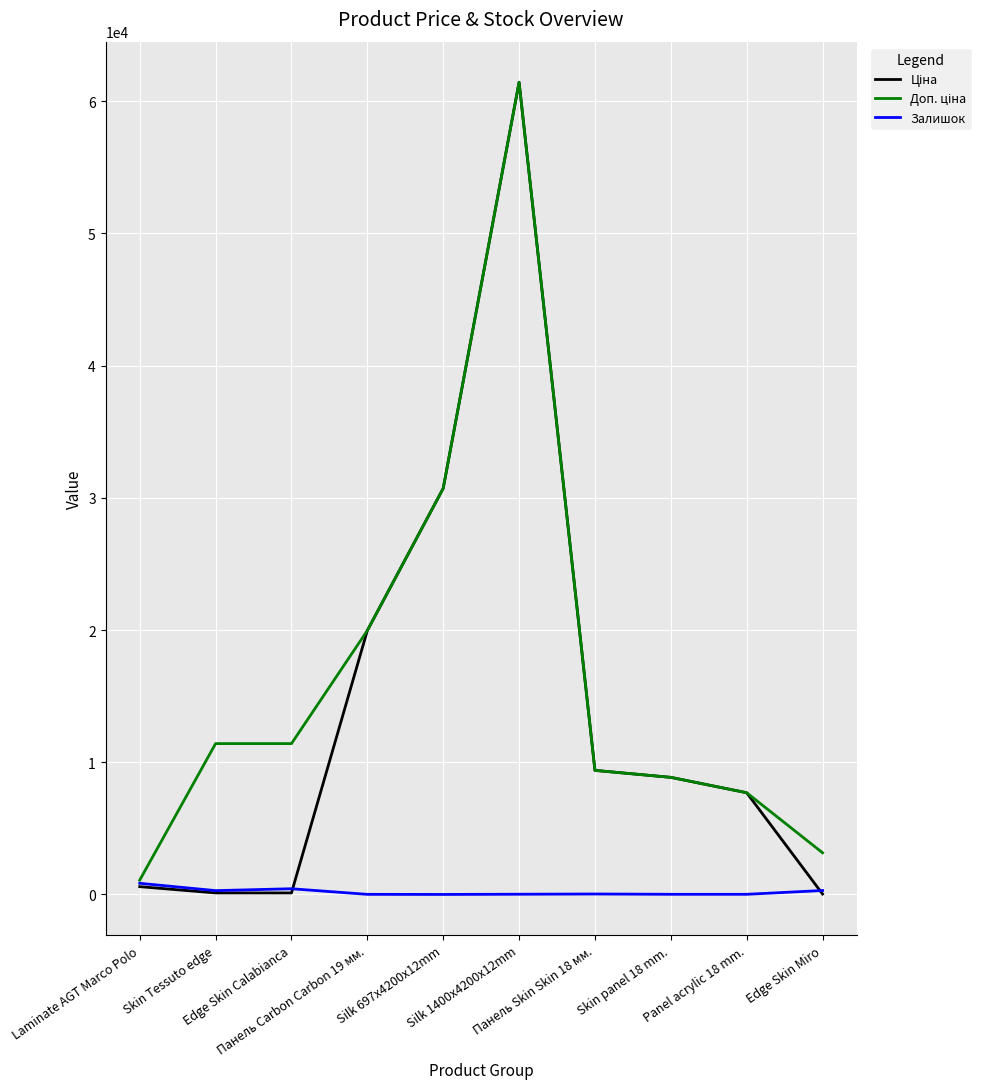

What is the greatest value displayed?

61434.3